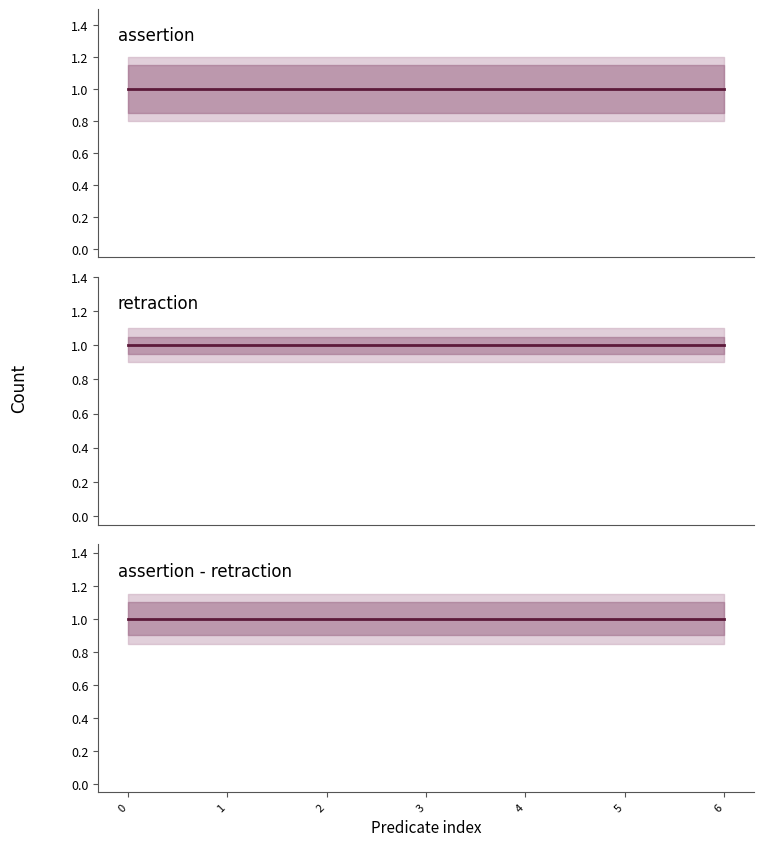

Which series has the widest spread of values?

assertion